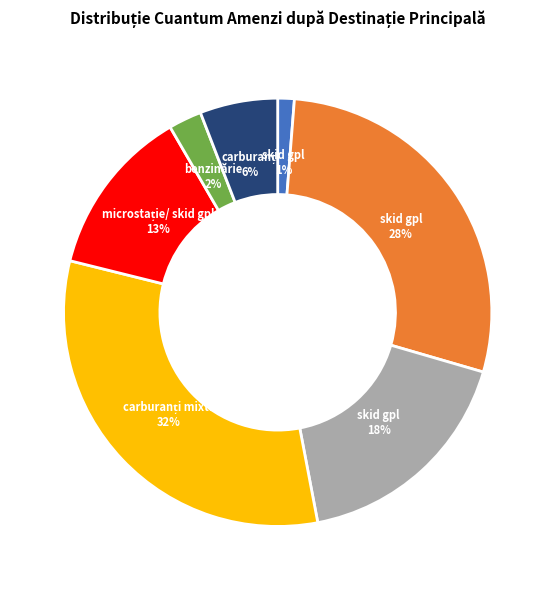

Is there any slice that represents more than half of the pie?

No